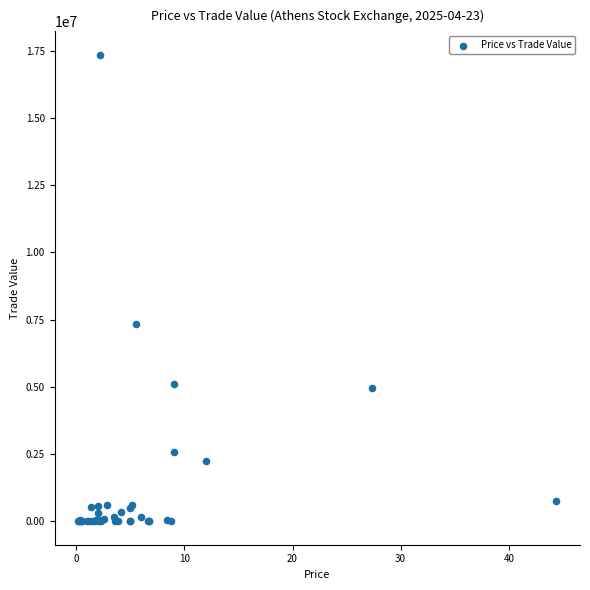

What Y value in the scatter plot is closest to 8673373?

7326703.3